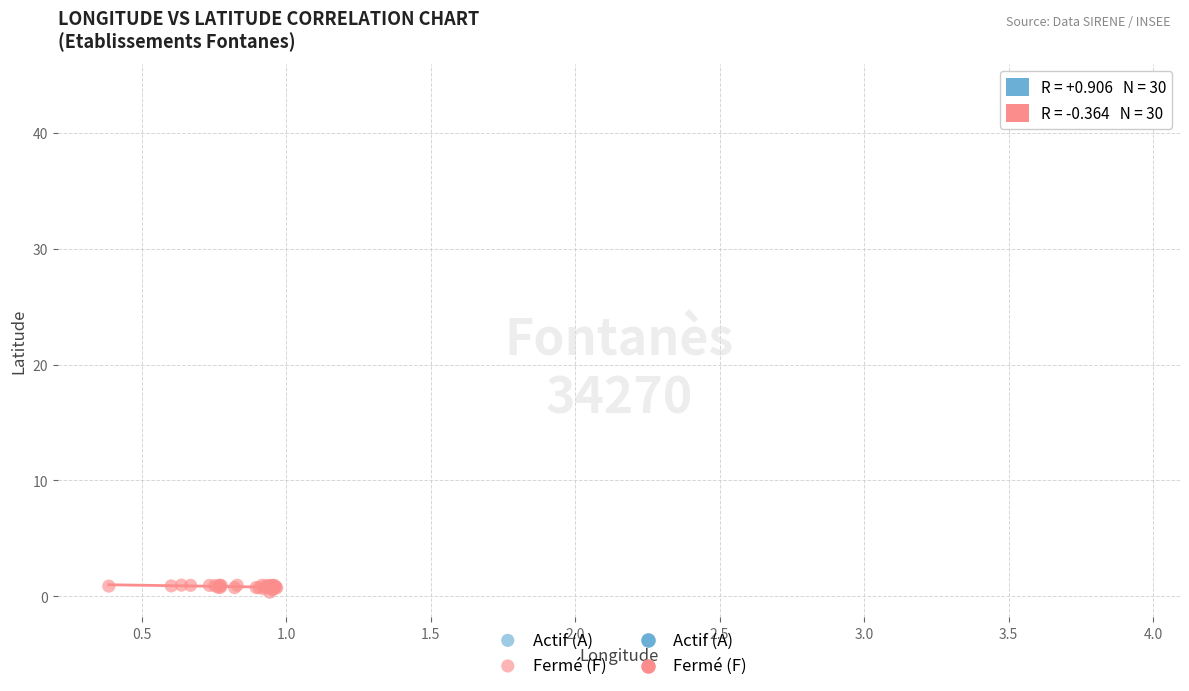

Which series has the widest spread of Y values?

Fermé (F)